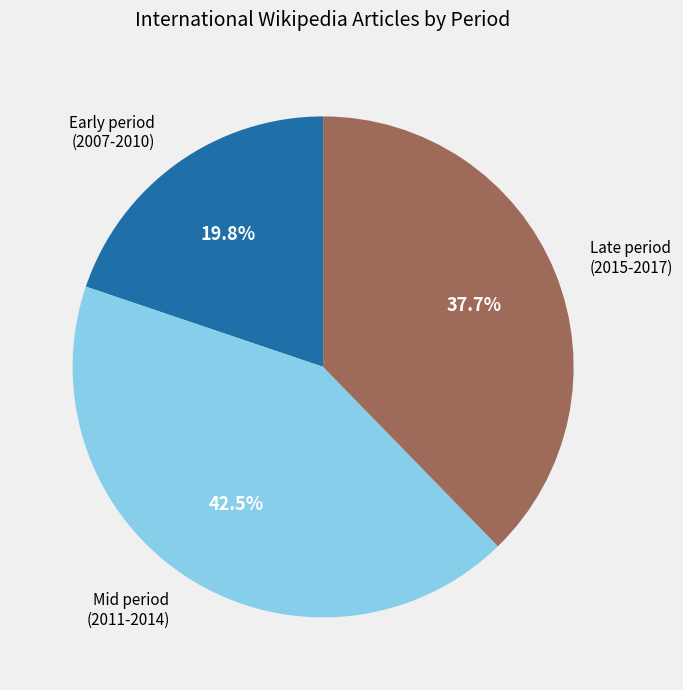

Which has a higher value, Mid period (2011-2014) or Late period (2015-2017)?

Mid period (2011-2014)